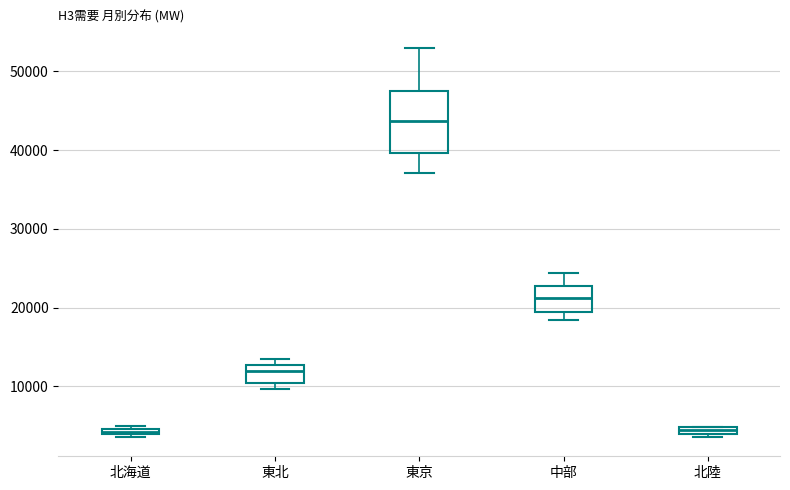

Comparing the boxes themselves (not the whiskers), which one is the tallest?

東京